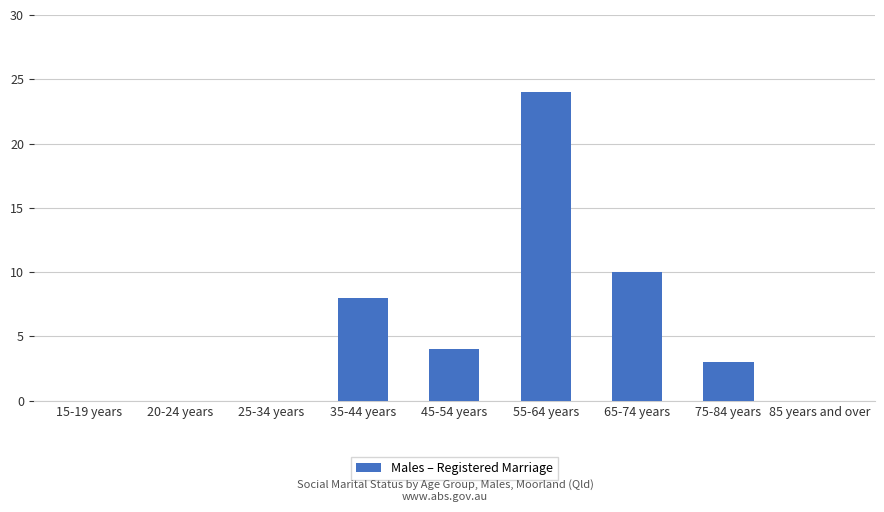

Is it true that the value at 25-34 years is 15?

False